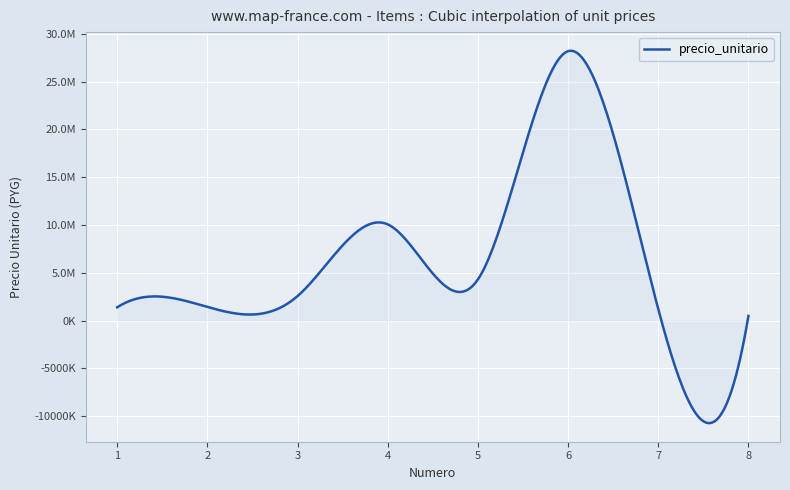

Does the chart have visible grid lines?

Yes